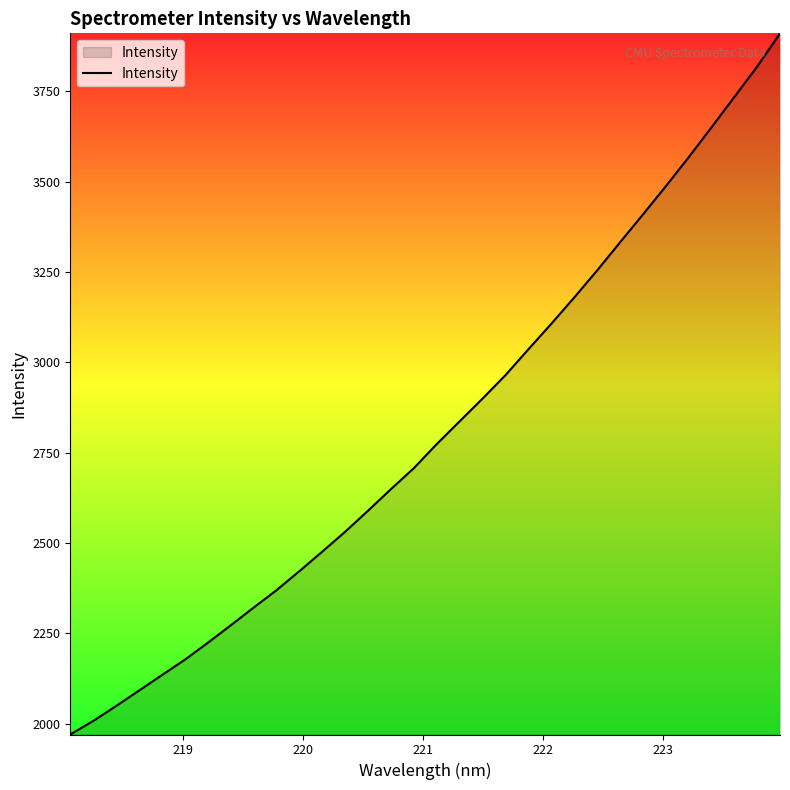

What is the difference between the maximum and minimum values?

1939.4